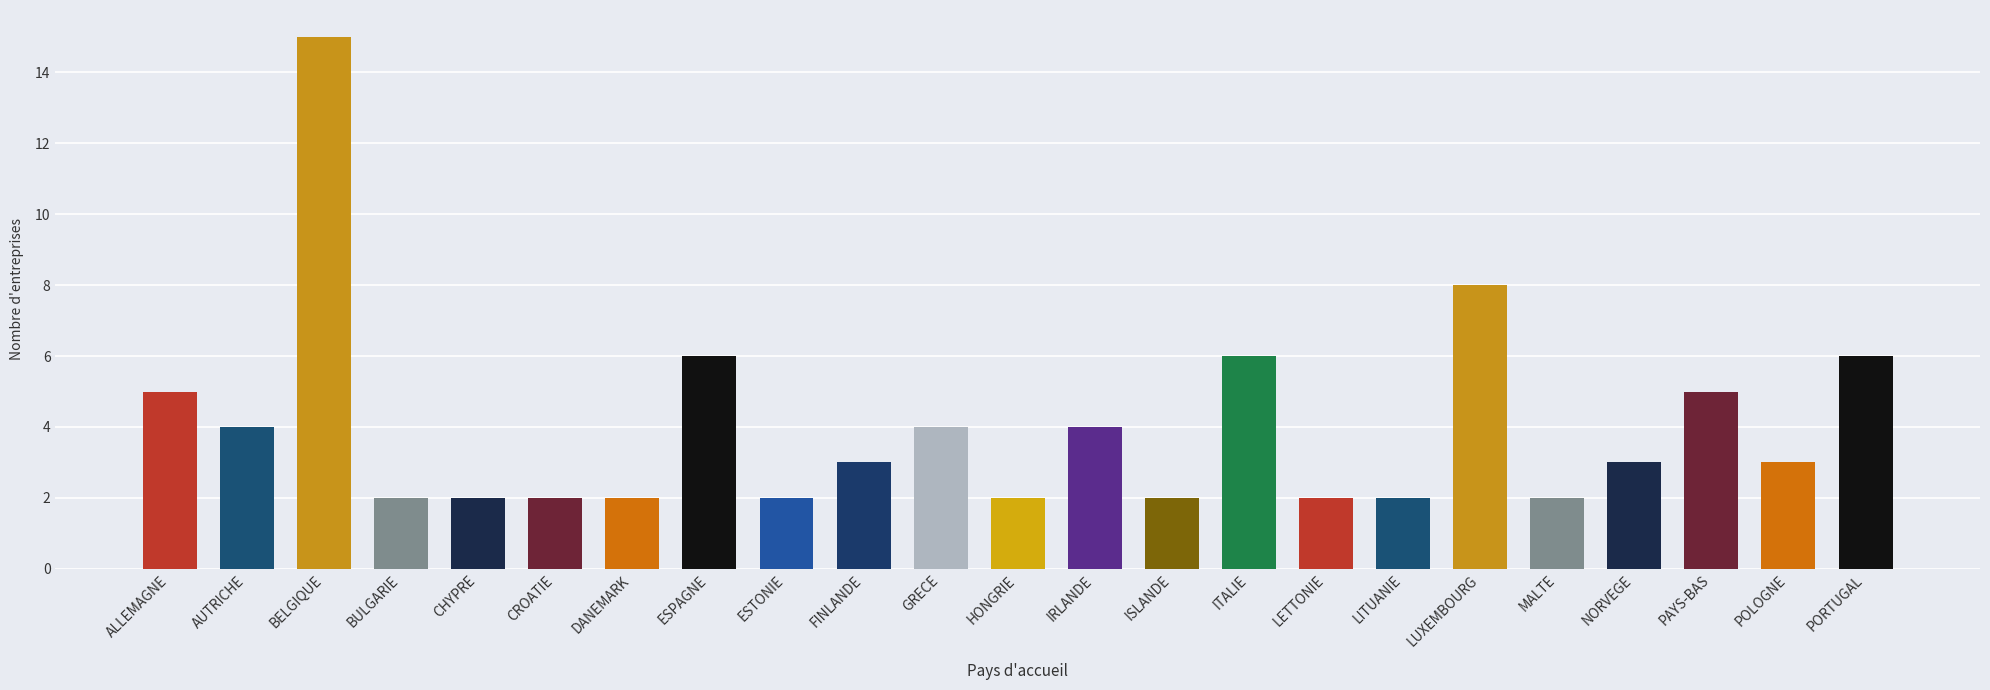

What is the difference between the values at GRECE and ALLEMAGNE?

1